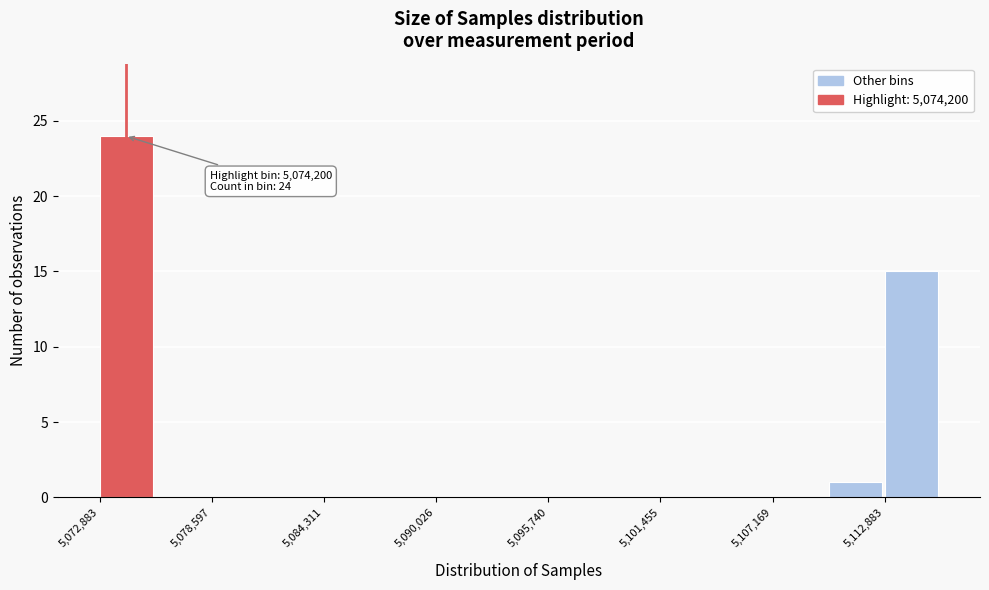

Around what value on the x-axis is the tallest bar? Give the approximate position of its centre, as read against the axis.

5074000